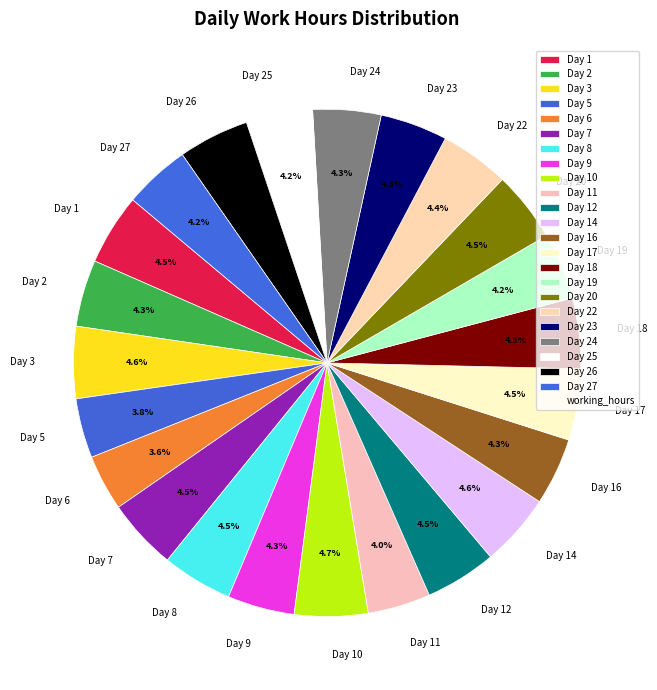

What percentage is NOT represented by Day 8?

95.5%